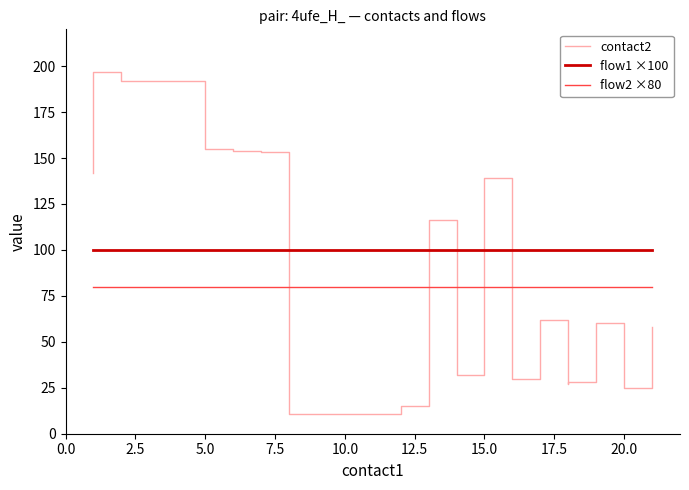

True or false: flow2 ×80 and flow1 ×100 cross at least once.

False